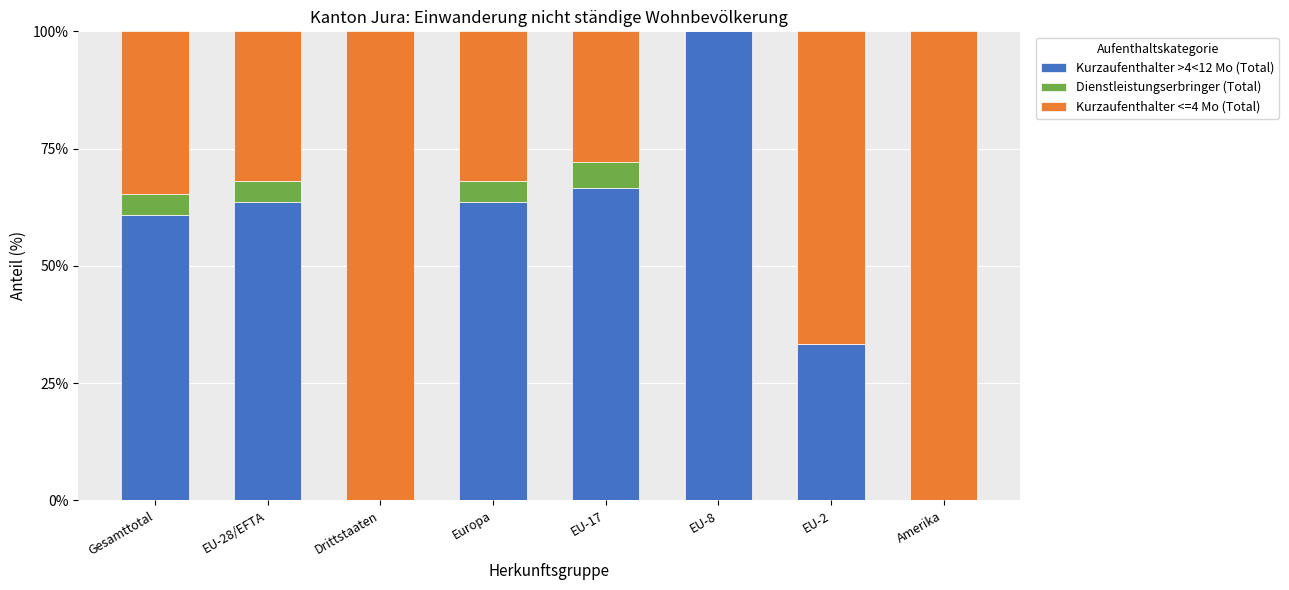

What is the sum of all Kurzaufenthalter >4<12 Mo (Total) values?

388.1